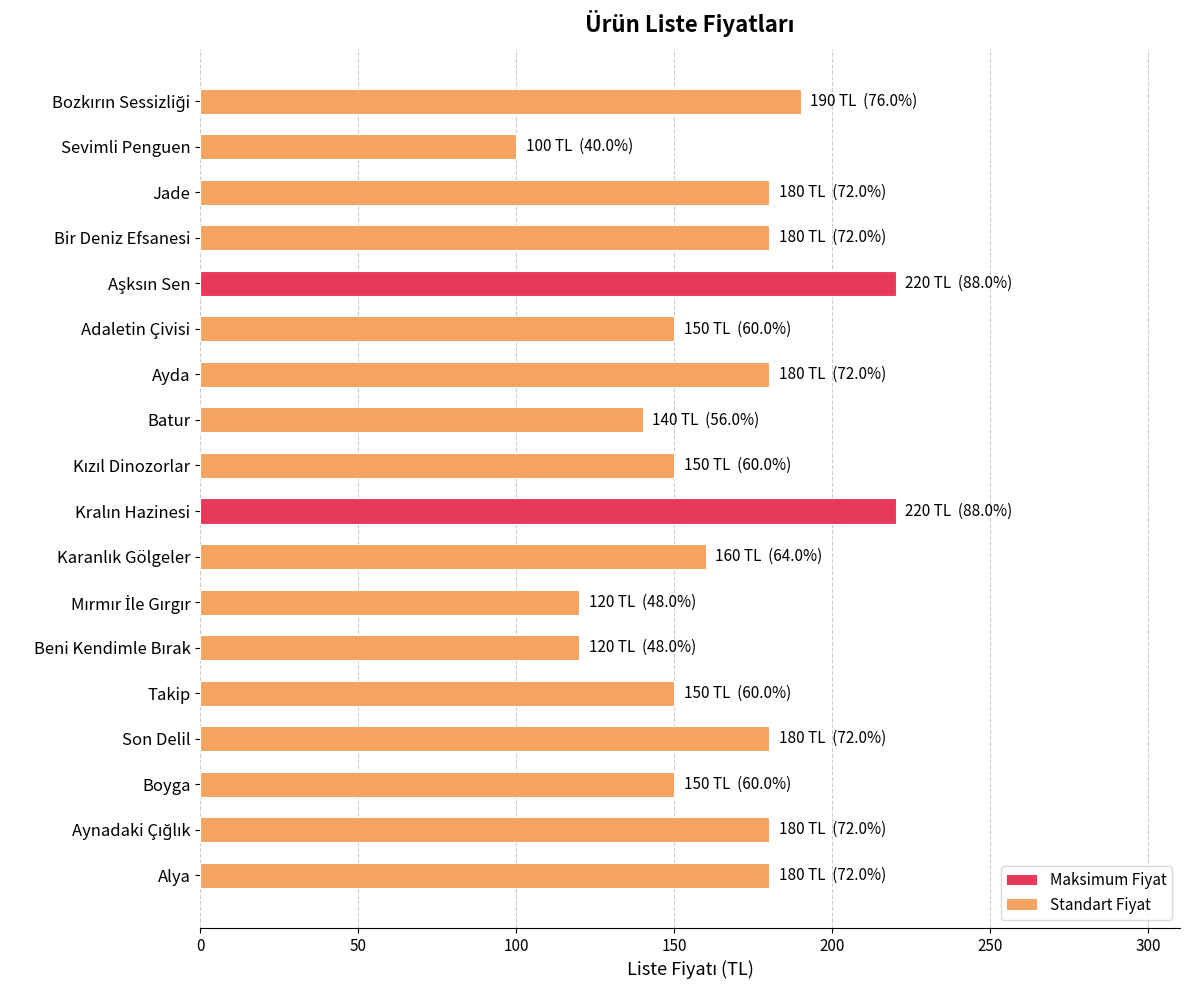

What is the change in value from Takip to Alya?

+30